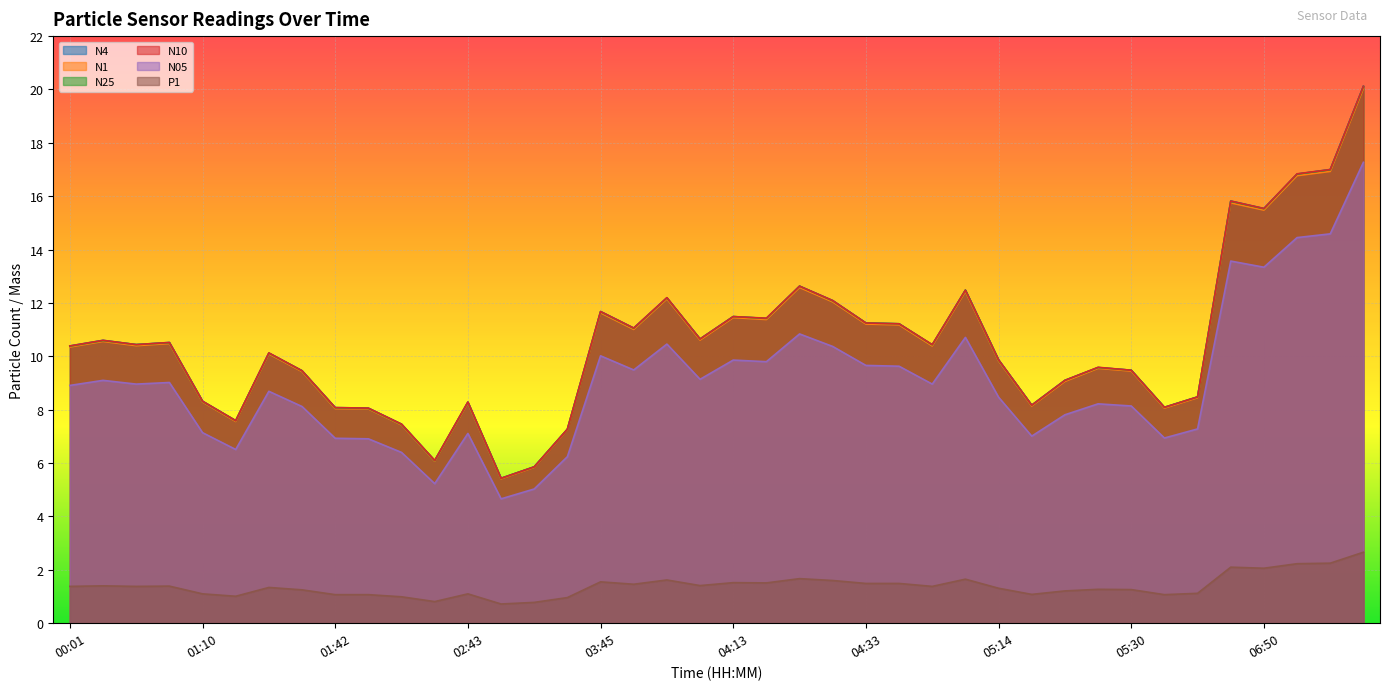

List the labels in order of N10 value, largest first.

07:39, 07:14, 07:11, 06:35, 06:50, 04:25, 05:11, 03:59, 04:28, 03:45, 04:13, 04:16, 04:33, 04:48, 03:54, 04:05, 00:10, 00:19, 00:13, 05:02, 00:01, 01:36, 05:14, 05:28, 05:30, 01:39, 05:22, 05:53, 01:10, 02:43, 05:20, 05:50, 01:42, 01:45, 01:15, 02:03, 03:01, 02:09, 02:58, 02:49